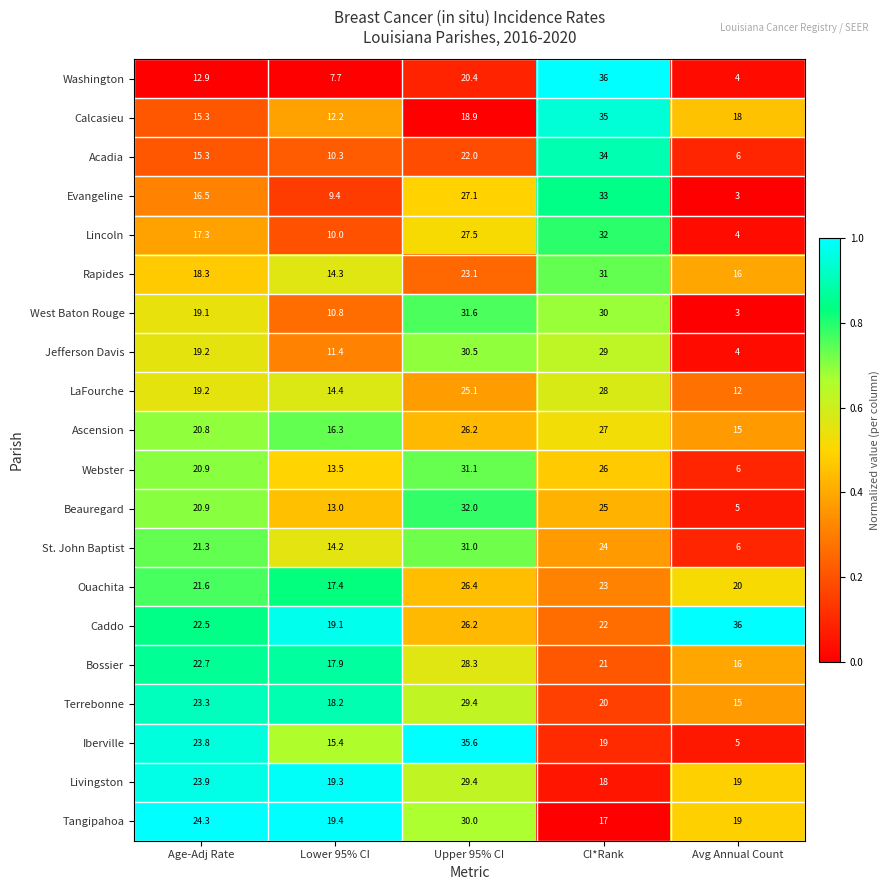

Is it true that Iberville equals 19.0 at CI*Rank?

True